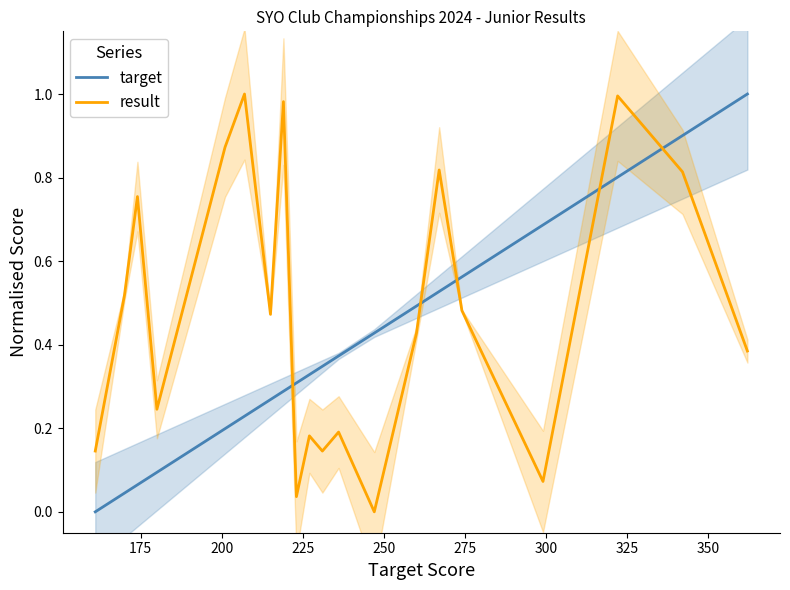

What is the value of the result point at the 2nd from the left?

0.5